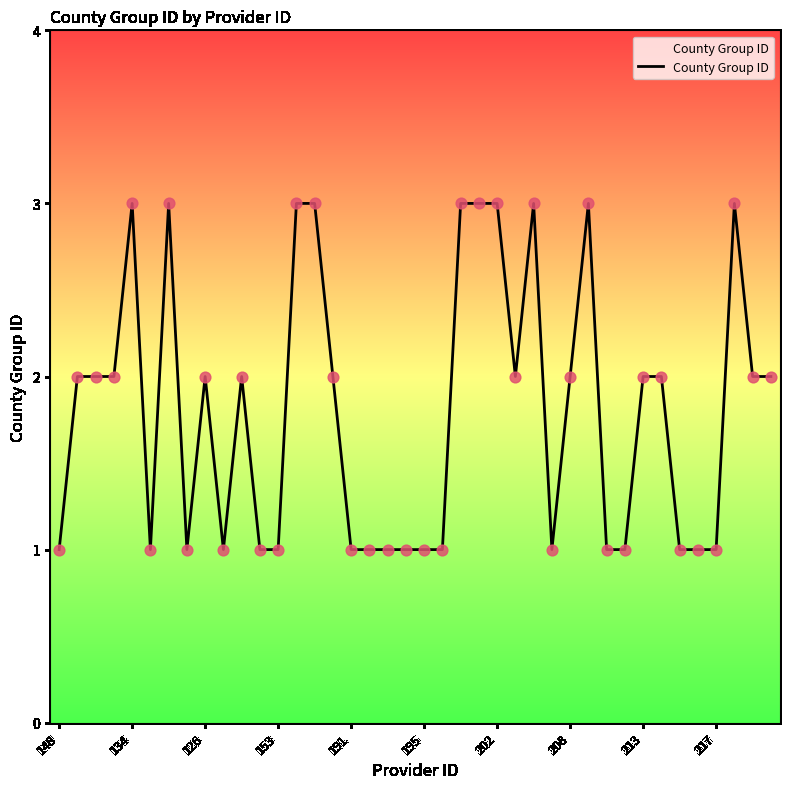

What is the maximum value shown in the chart?

3